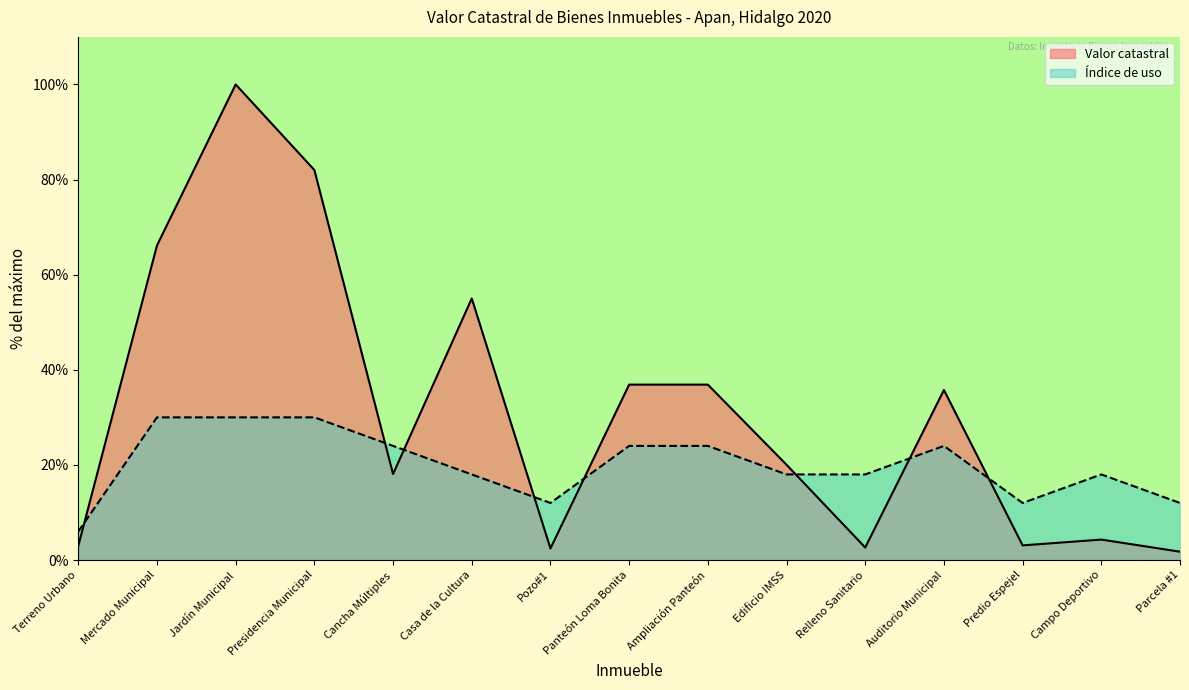

What is the difference between the Valor catastral values at Cancha Múltiples and Auditorio Municipal?

17.7